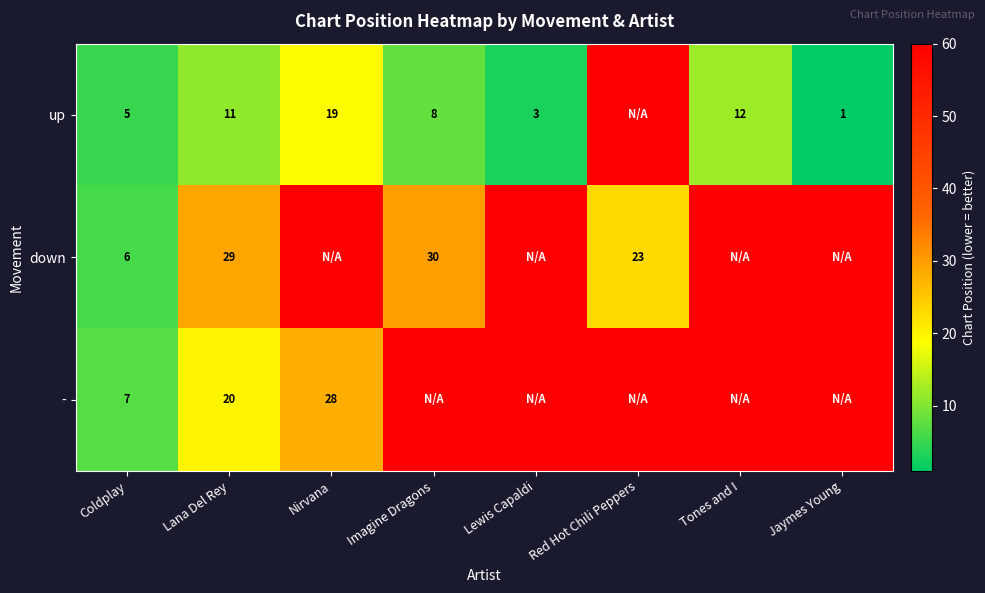

What is the total value across all series at Nirvana?

146